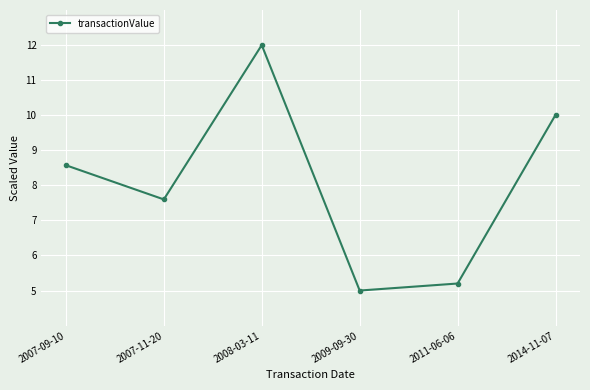

Reading right to left, what are all the values shown in this chart?

2014-11-07=10.0	2011-06-06=5.2	2009-09-30=5.0	2008-03-11=12.0	2007-11-20=7.6	2007-09-10=8.6